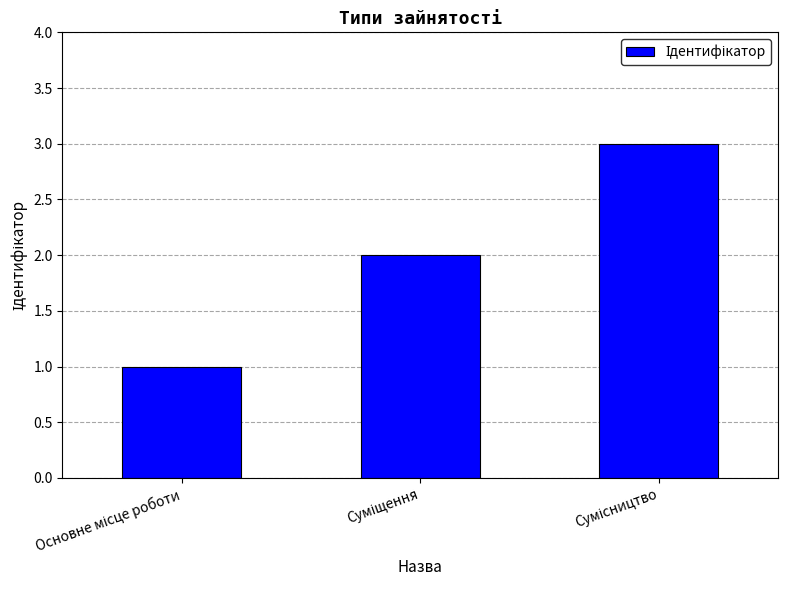

What is the value of the 1st bar from the left?

1